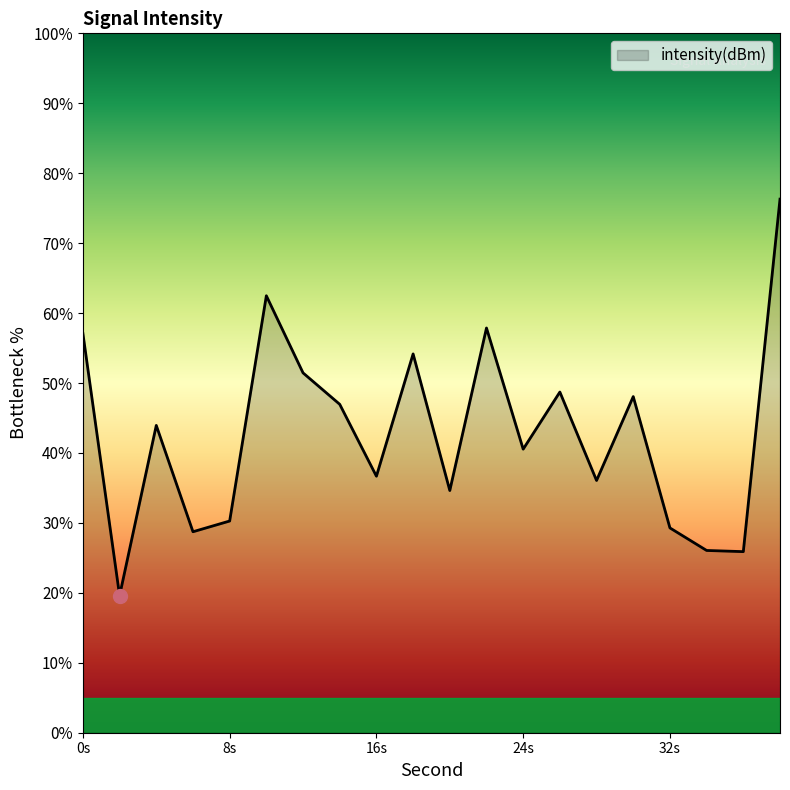

What is the maximum value shown in the chart?

76.3